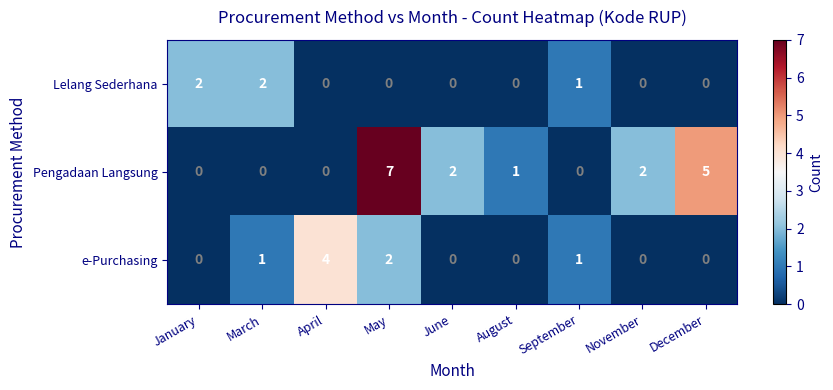

At which category is the sum across all series the highest?

May